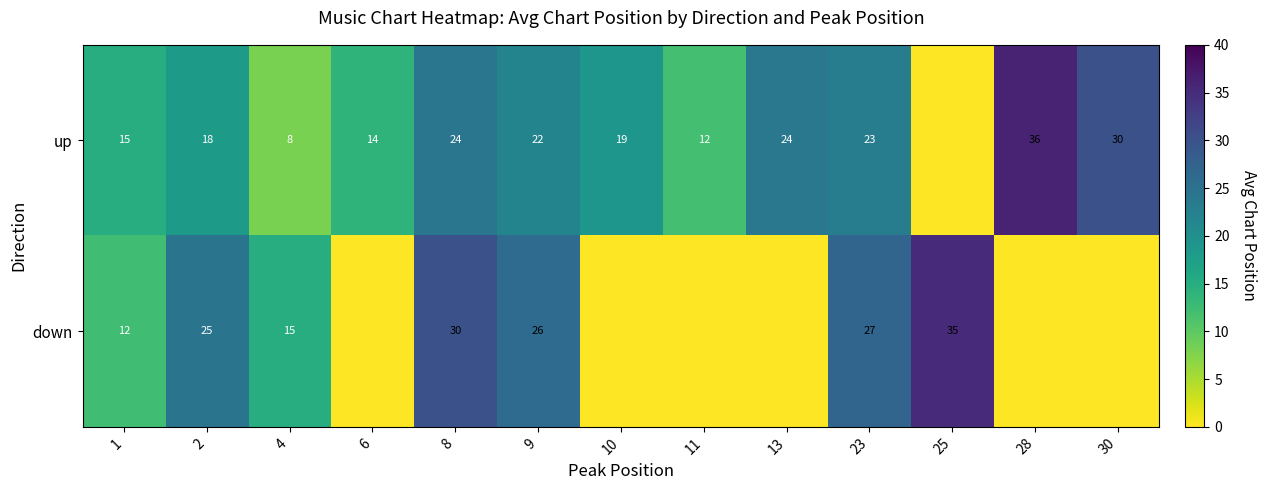

Is the value of up at 9 greater than the value of down at 1?

Yes